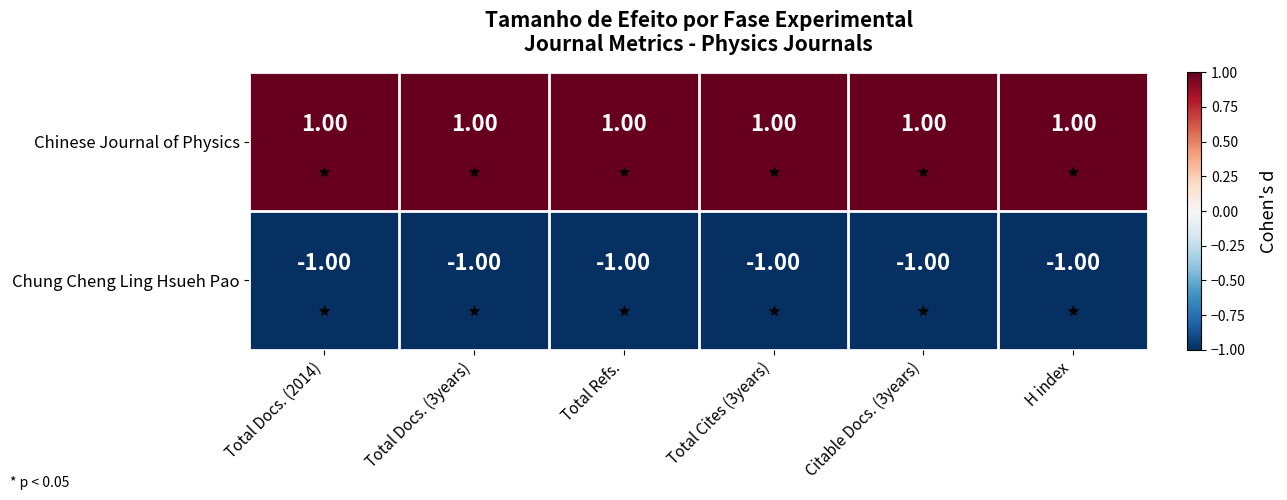

At how many categories does at least one series exceed 0?

6